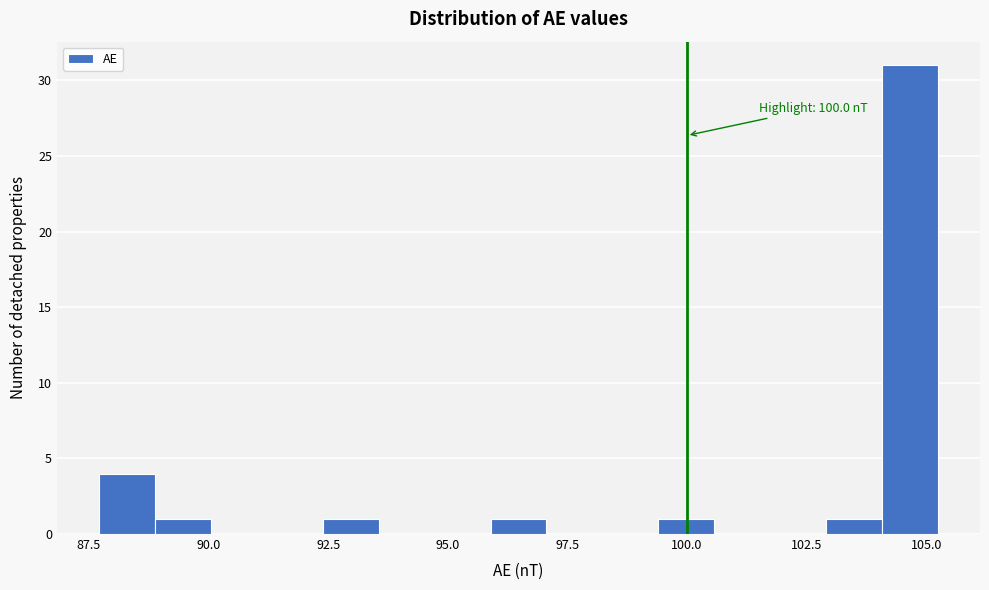

Around what value on the x-axis is the tallest bar? Give the approximate position of its centre, as read against the axis.

104.5